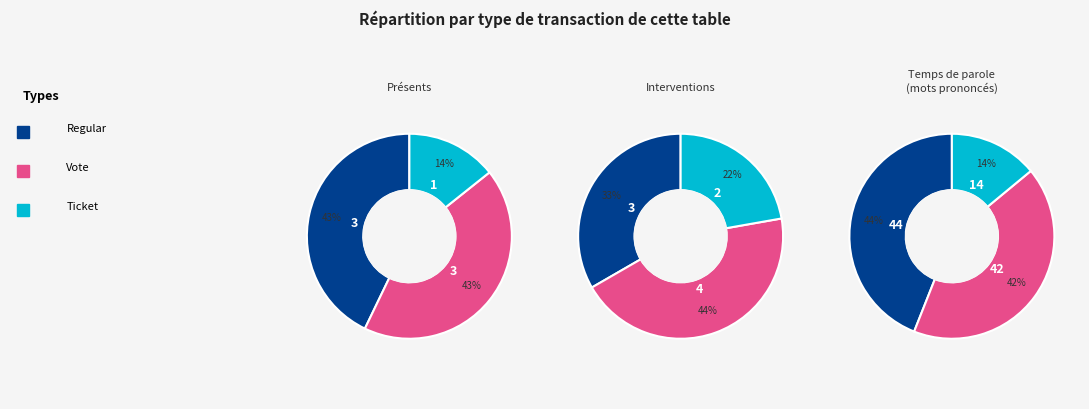

What is the change in value from Vote to Ticket?

-2